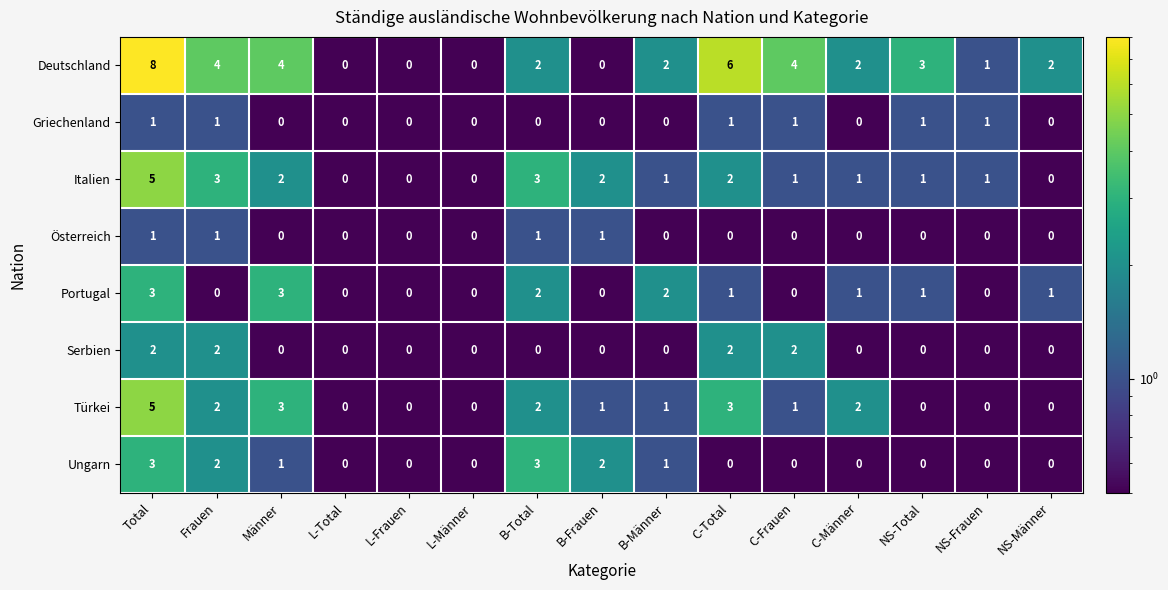

The value of Griechenland at B-Männer is -1. True or false?

False